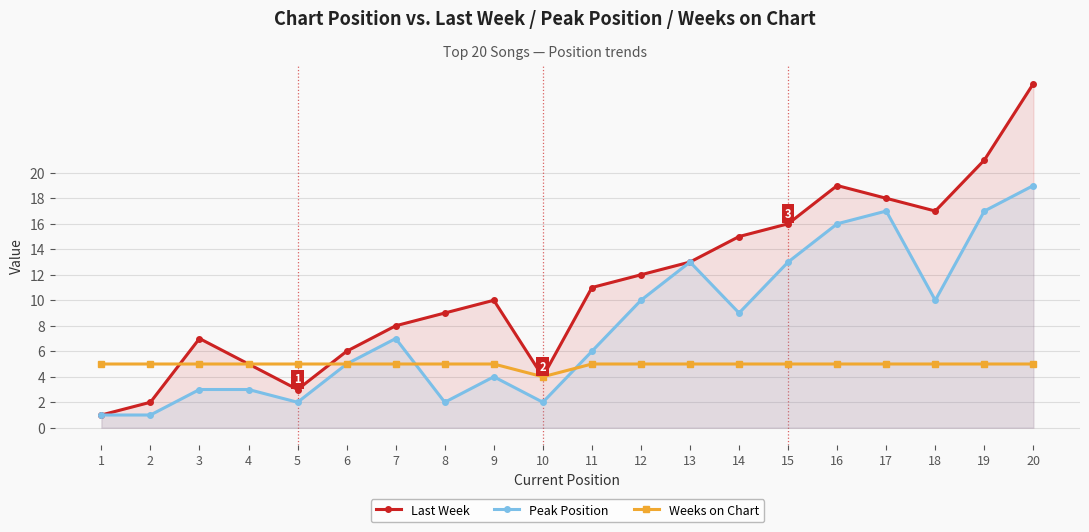

Where is the first local minimum for Last Week?

5